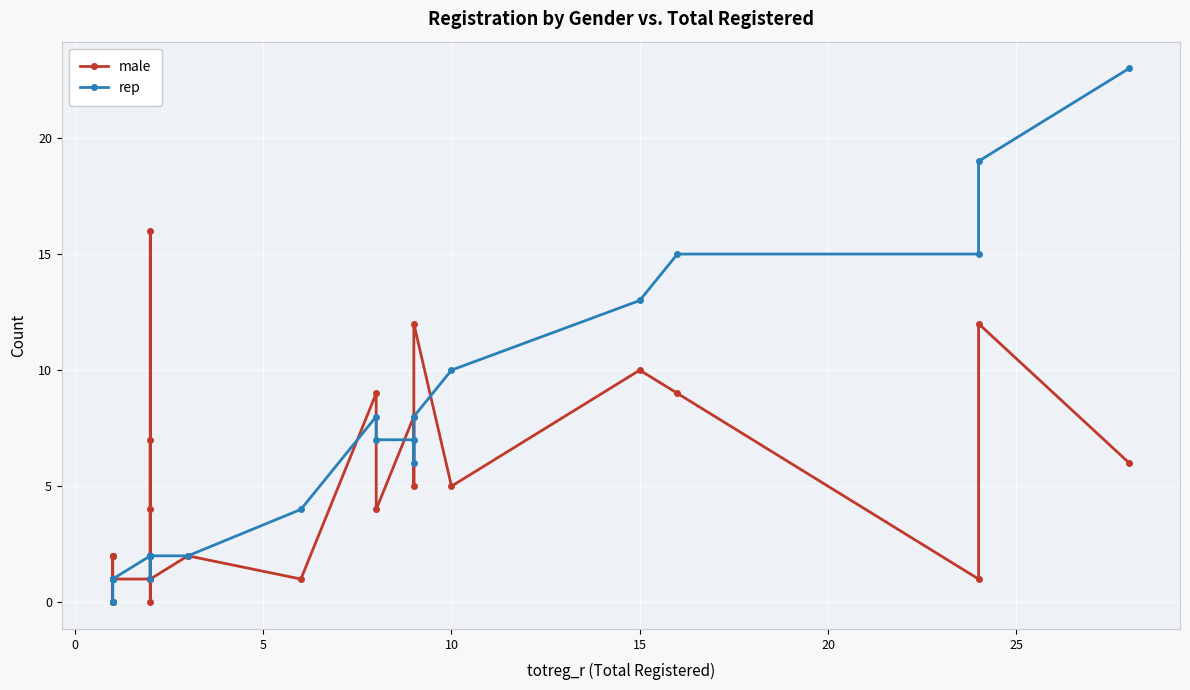

Which series has the widest spread of values?

rep